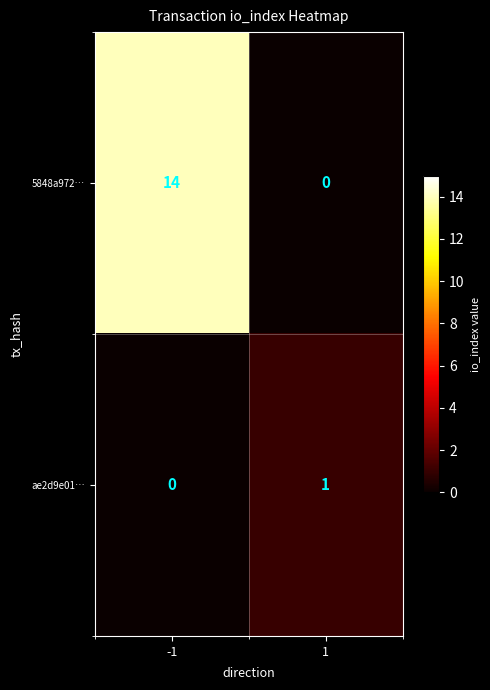

At -1, list the series in order from largest to smallest.

5848a972…, ae2d9e01…